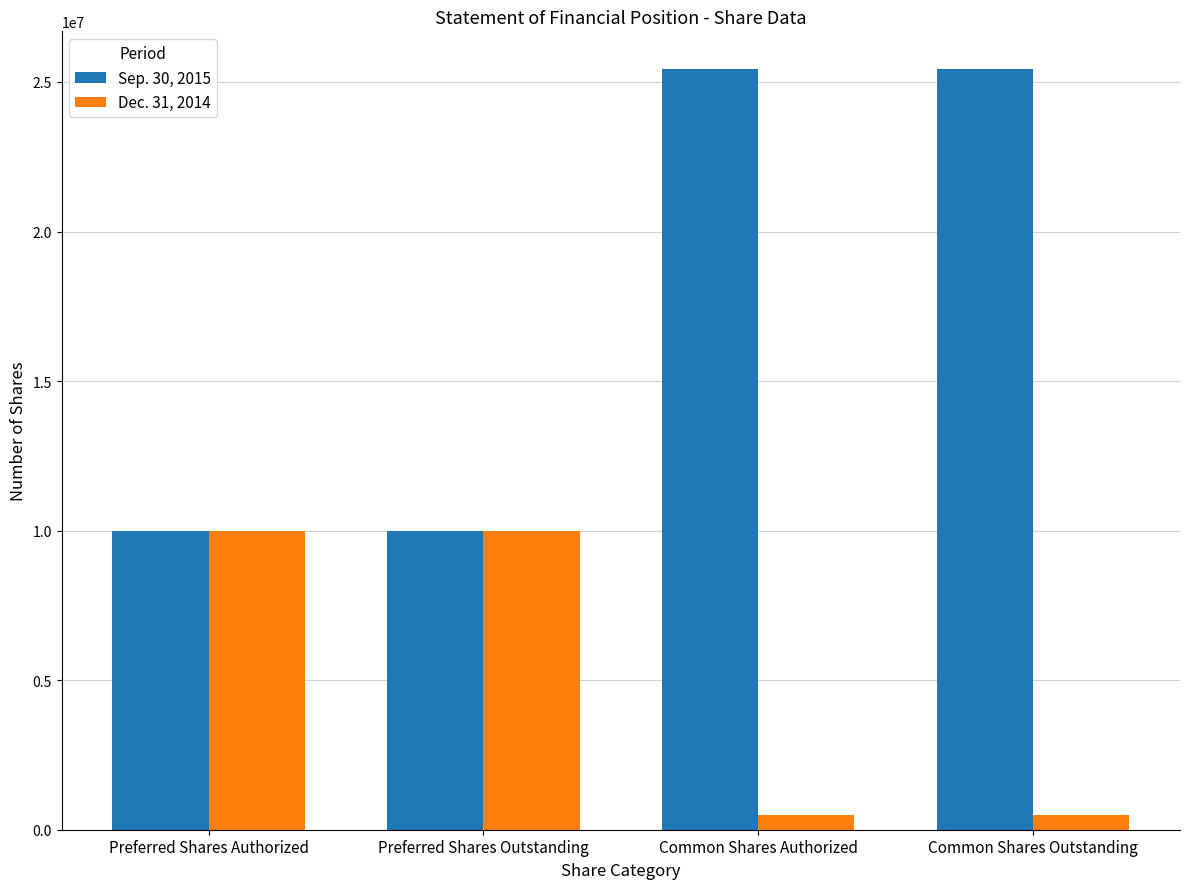

What is the difference between the maximum and minimum values in the Dec. 31, 2014 series?

9500766